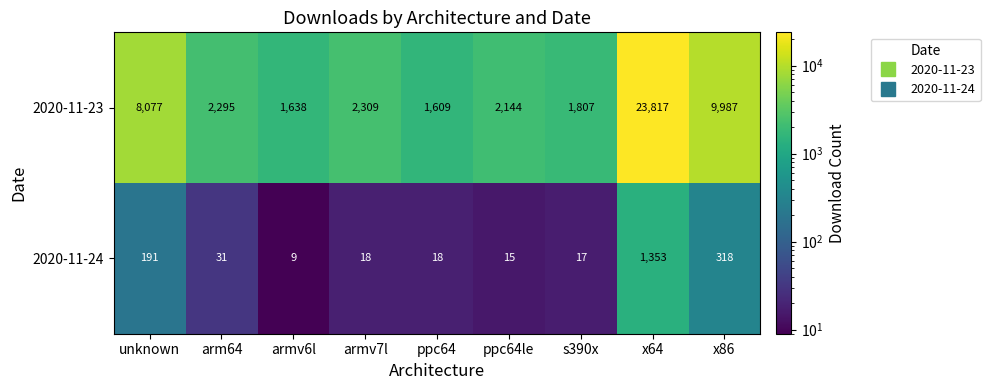

The value of 2020-11-24 at ppc64 is 18. True or false?

True